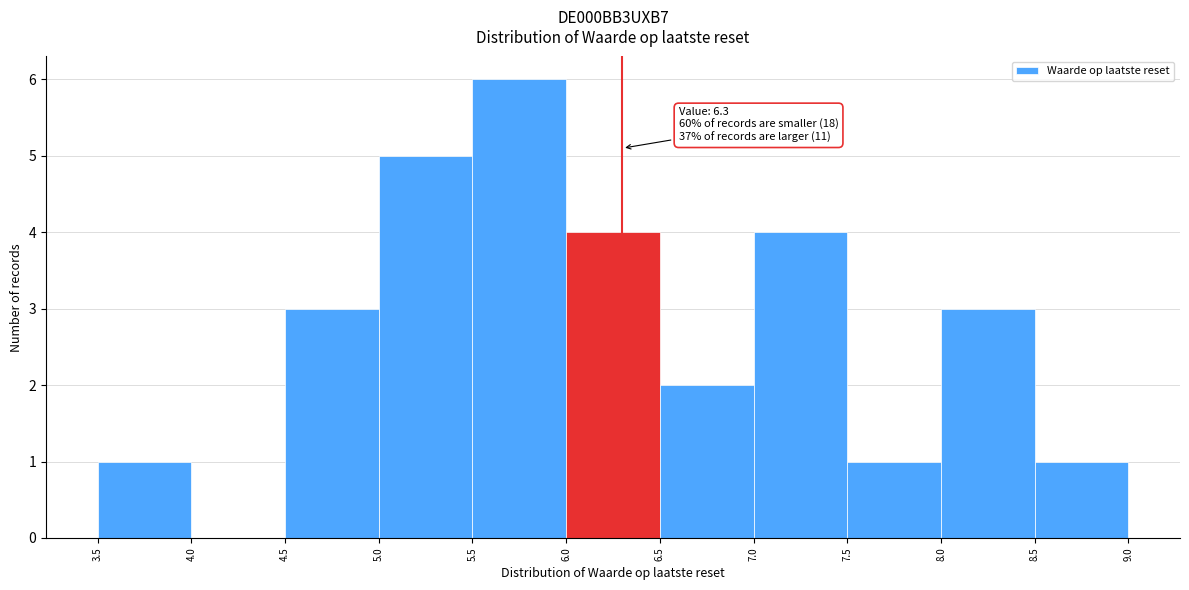

Which range on the x-axis has the tallest bar?

5.5 to 6.0